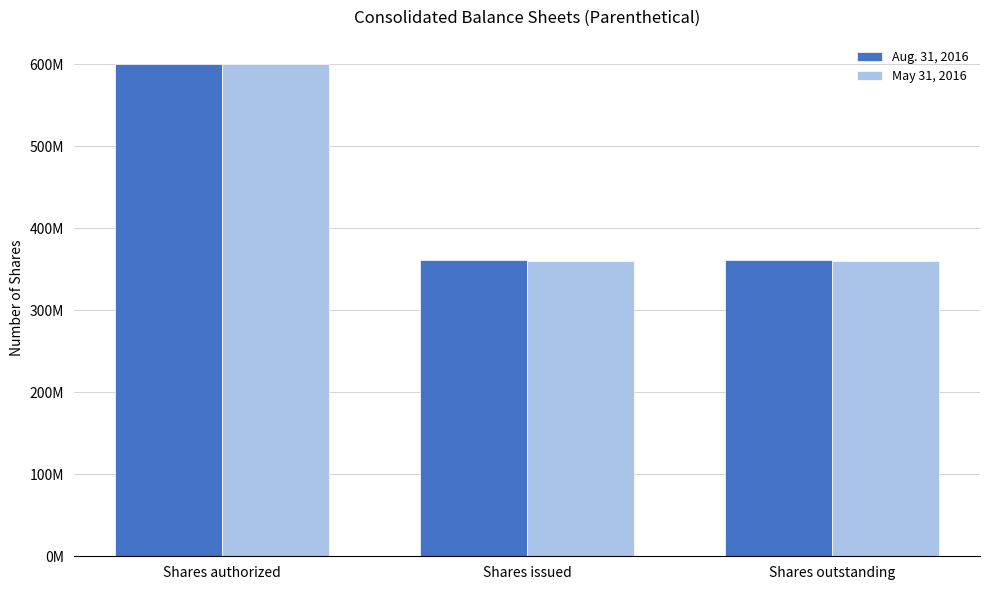

What position from the right is Shares outstanding?

1